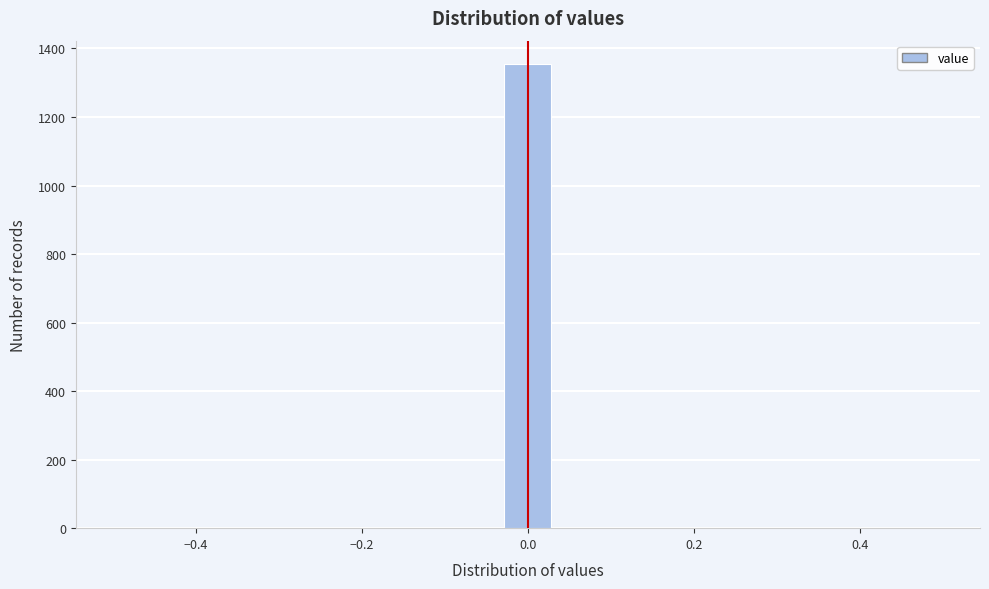

Read against the x-axis, roughly where is the centre of the tallest bar?

0.00